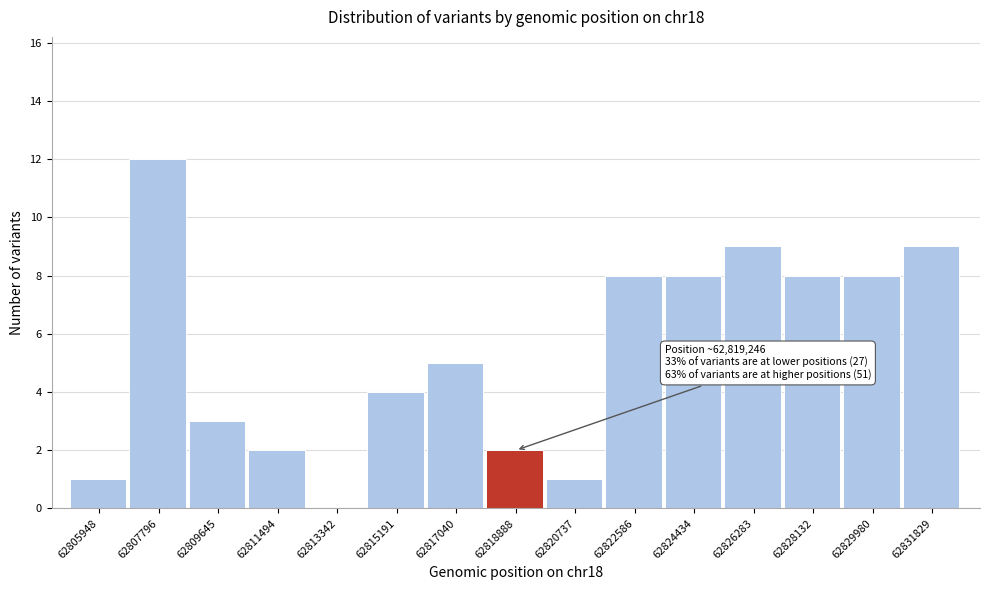

Reading left to right, extract all data points from this chart.

62805948=1	62807796=12	62809645=3	62811494=2	62813342=0	62815191=4	62817040=5	62818888=2	62820737=1	62822586=8	62824434=8	62826283=9	62828132=8	62829980=8	62831829=9